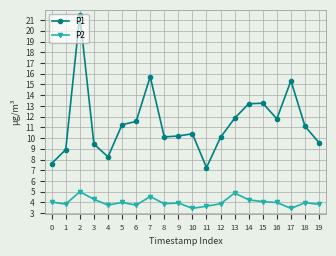

True or false: P1 and P2 cross at least once.

False